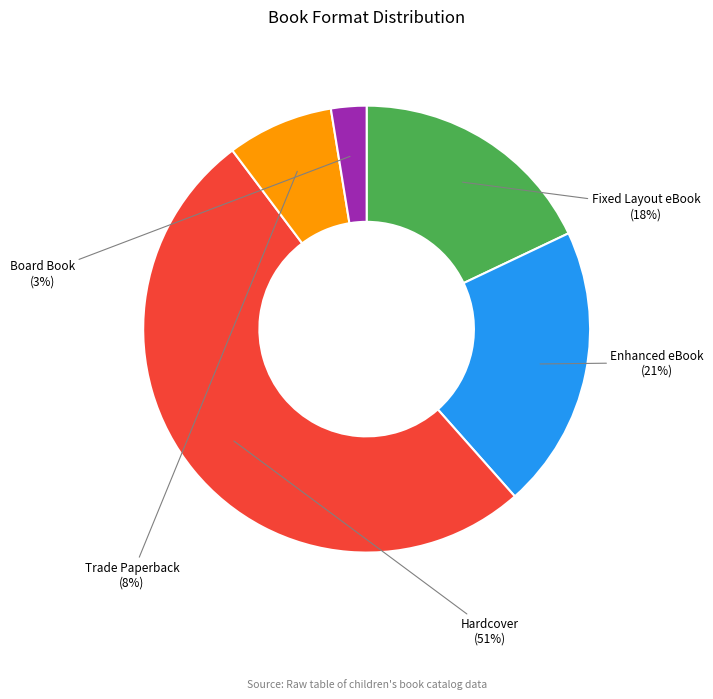

Is there a majority slice in this chart?

Yes